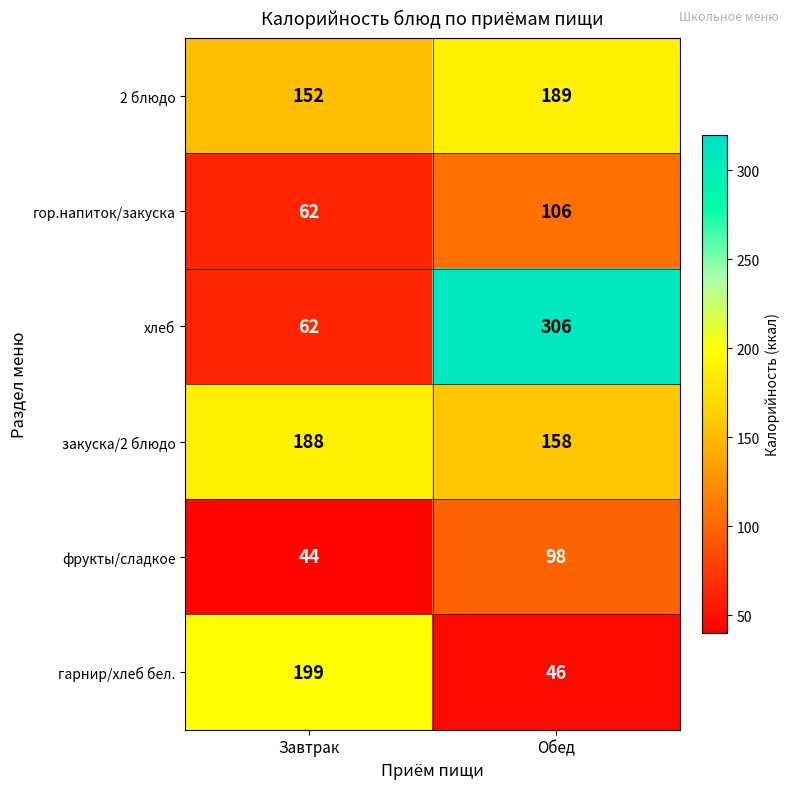

At which category is the sum across all series the highest?

Обед